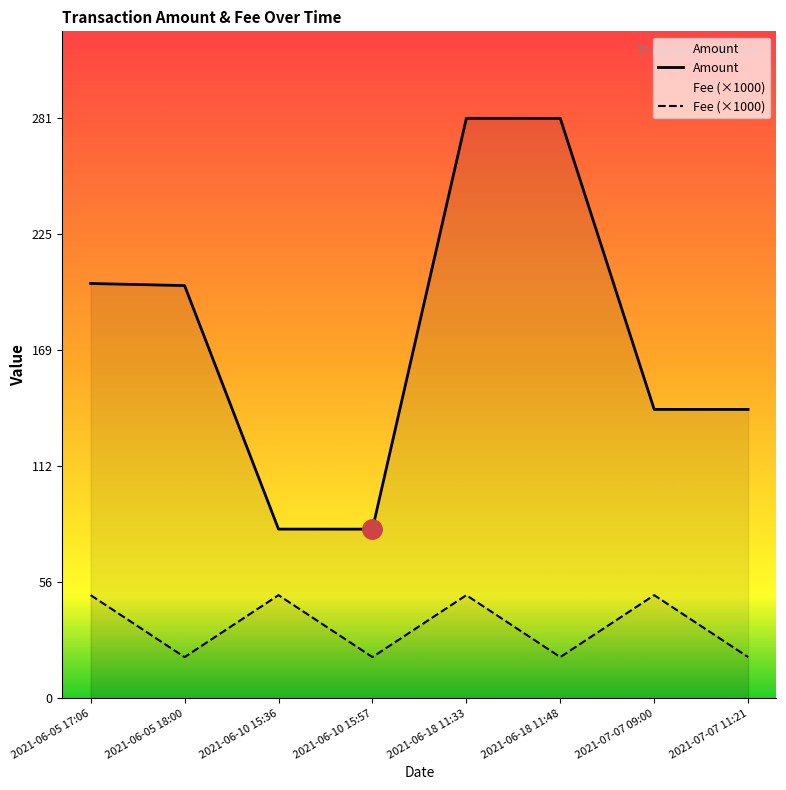

In Amount, how many points are lower than both neighbors (excluding endpoints)?

1